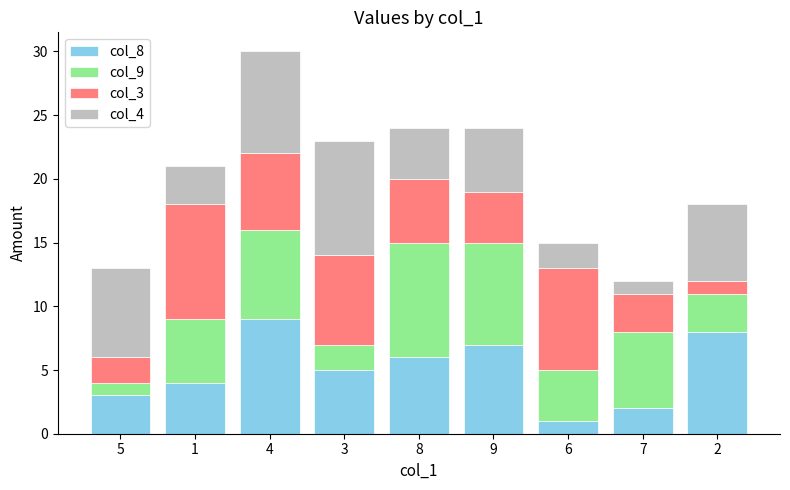

The col_8 series shows 7 at 9. True or false?

True